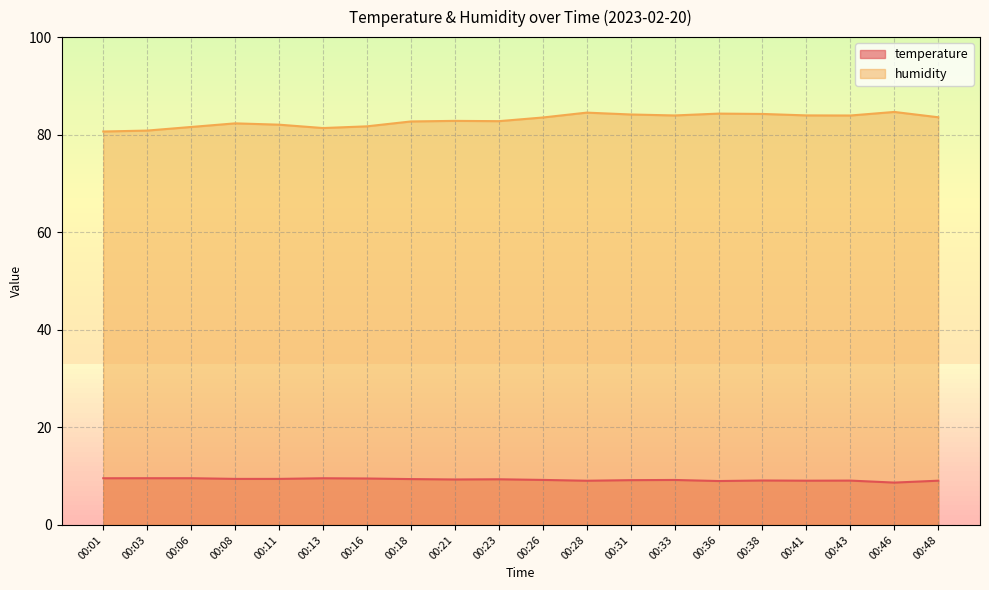

Read the humidity value at 00:31.

84.1